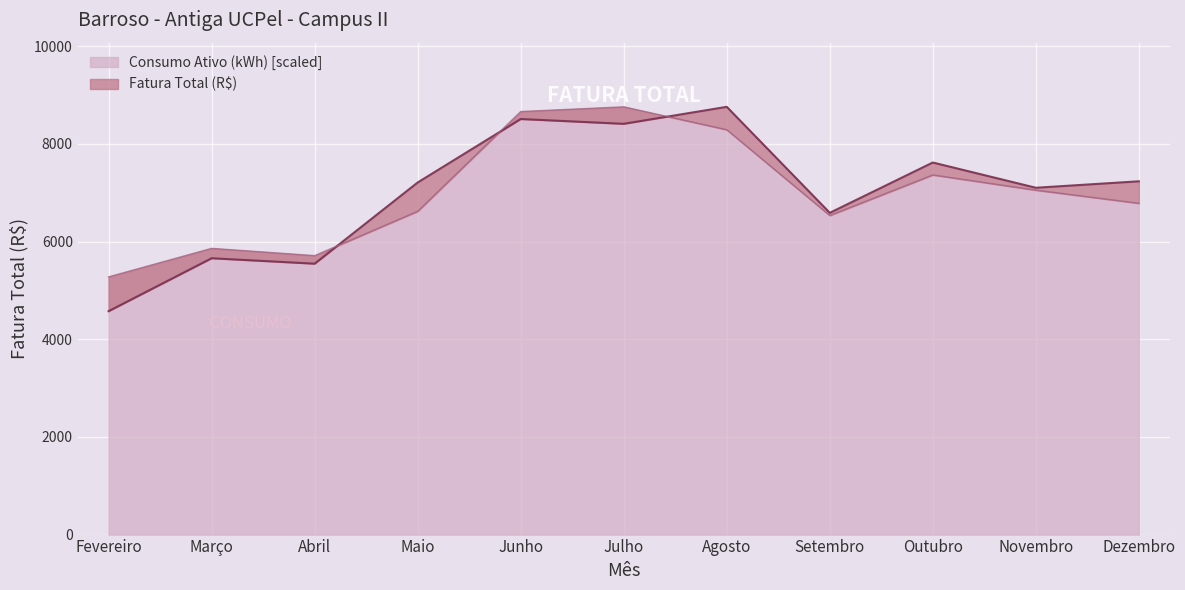

What is the sum of the Consumo Ativo (kWh) values at Abril and Junho?

14375.1